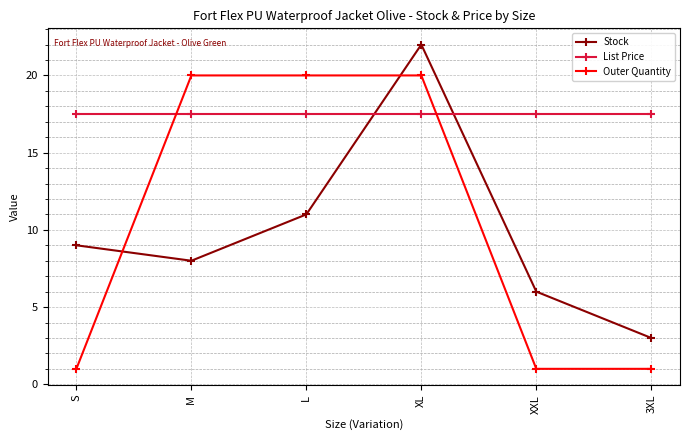

List the series in order of their peak value, highest first.

Stock, Outer Quantity, List Price